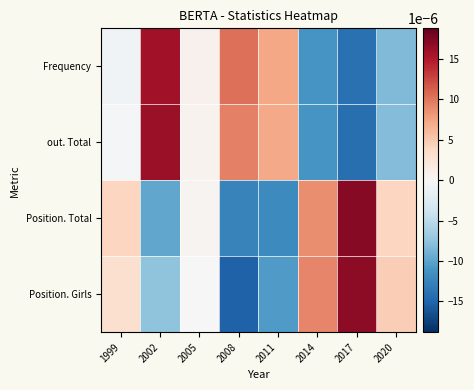

Which has a higher value, 2017 or 2014?

2014